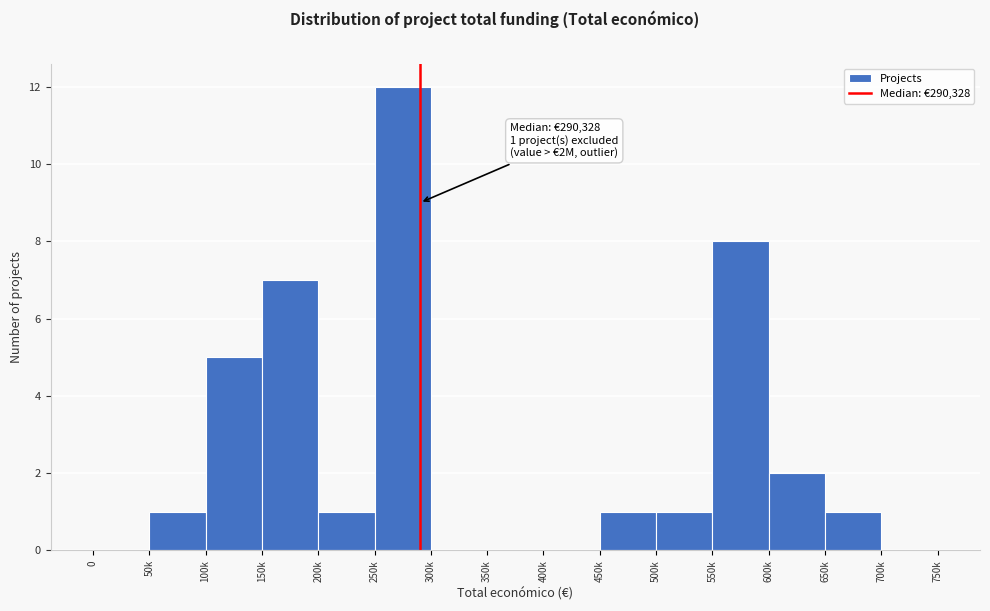

Reading left to right, list all the values displayed in this chart.

0=0	50k=1	100k=5	150k=7	200k=1	250k=12	300k=0	350k=0	400k=0	450k=1	500k=1	550k=8	600k=2	650k=1	700k=0